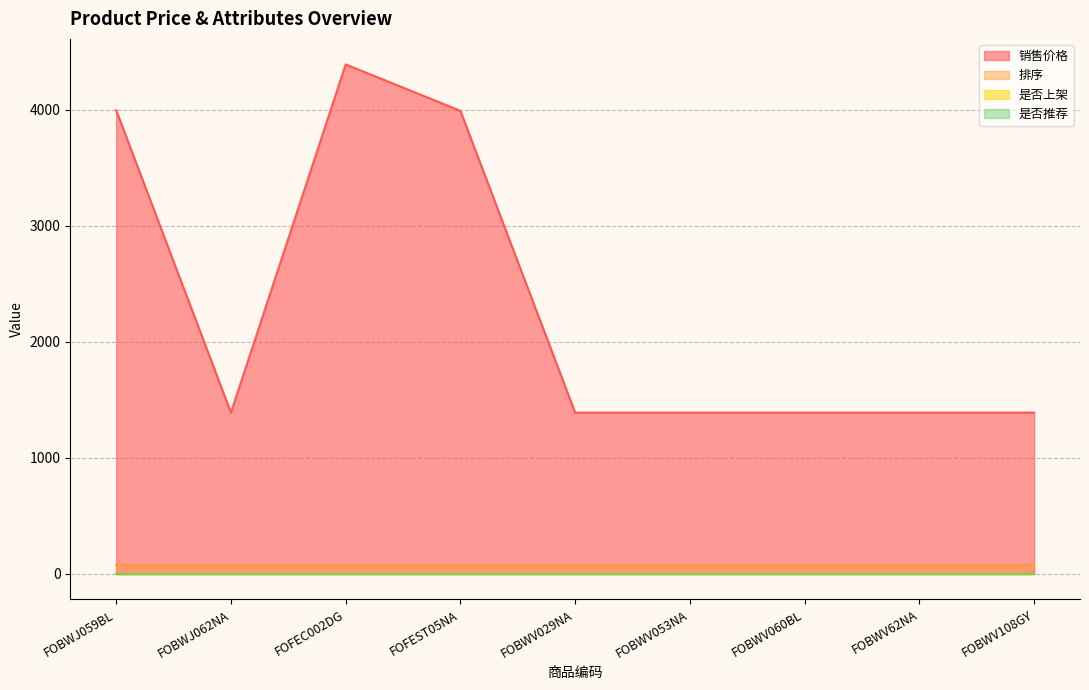

What position from the left is FOBWJ059BL?

1